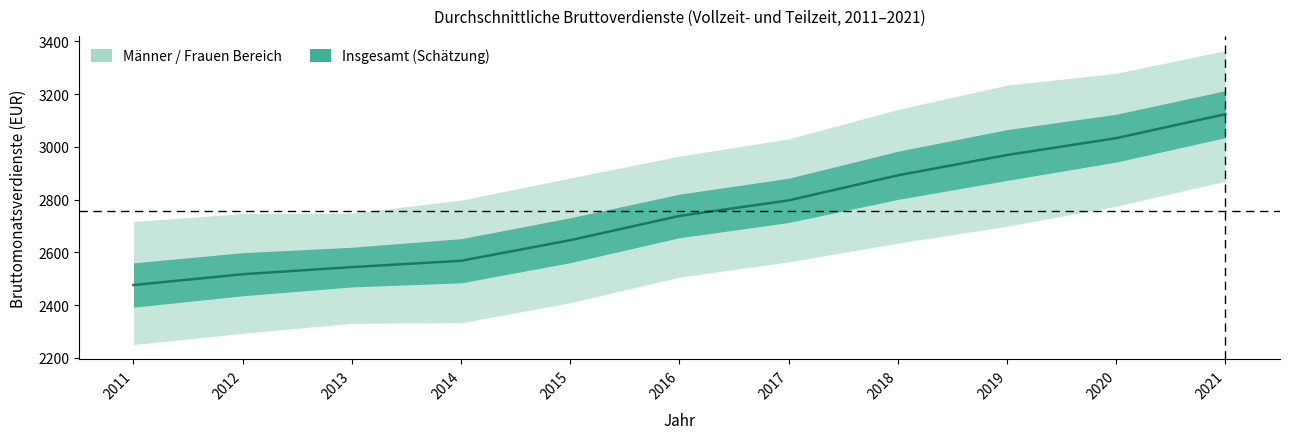

Reading left to right, transcribe all the data shown in this chart.

2011=2476	2012=2517	2013=2544	2014=2568	2015=2646	2016=2738	2017=2797	2018=2892	2019=2969	2020=3033	2021=3124